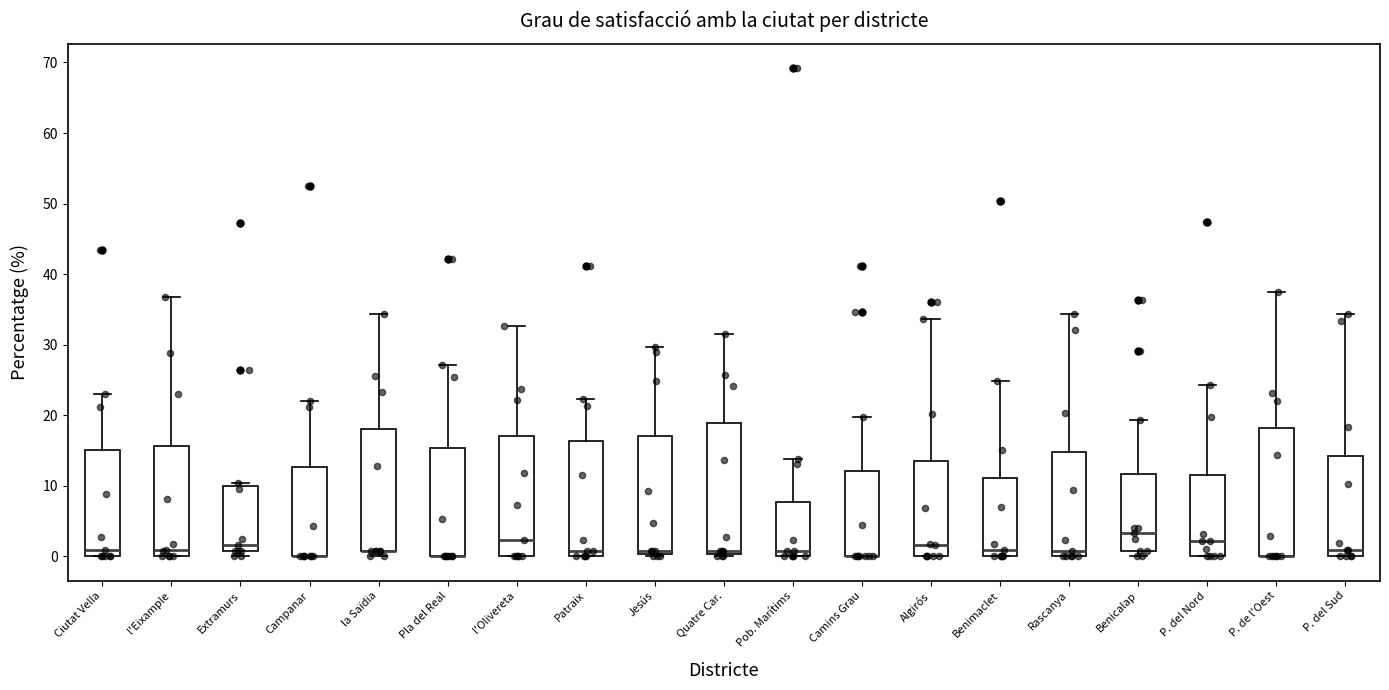

Reading left to right, read every box against the y-axis: the position of its median line, the range the box covers, and the ends of its whiskers. The values are not printed on the chart, so give them approximately, as read against the axis.

Ciutat Vella: median 1, box 0 to 15, whiskers 0 to 23
l'Eixample: median 1, box 0 to 16, whiskers 0 to 37
Extramurs: median 2, box 1 to 10, whiskers 0 to 10 (just above the box's upper edge)
Campanar: median 0 (drawn on the box's lower edge), box 0 to 13, whiskers 0 to 22
la Saïdia: median 1 (drawn on the box's lower edge), box 1 to 18, whiskers 0 to 34
Pla del Real: median 0 (drawn on the box's lower edge), box 0 to 15, whiskers 0 to 27
l'Olivereta: median 2, box 0 to 17, whiskers 0 to 33
Patraix: median 1, box 0 to 16, whiskers 0 to 22
Jesús: median 1, box 0 to 17, whiskers 0 (just below the box's lower edge) to 30
Quatre Car.: median 1, box 0 to 19, whiskers 0 (just below the box's lower edge) to 32
Pob. Marítims: median 1, box 0 to 8, whiskers 0 to 14
Camins Grau: median 0 (drawn on the box's lower edge), box 0 to 12, whiskers 0 to 20
Algirós: median 2, box 0 to 13, whiskers 0 to 34
Benimaclet: median 1, box 0 to 11, whiskers 0 to 25
Rascanya: median 1, box 0 to 15, whiskers 0 to 34
Benicalap: median 3, box 1 to 12, whiskers 0 to 19
P. del Nord: median 2, box 0 to 12, whiskers 0 to 24
P. de l'Oest: median 0 (drawn on the box's lower edge), box 0 to 18, whiskers 0 to 38
P. del Sud: median 1, box 0 to 14, whiskers 0 to 34